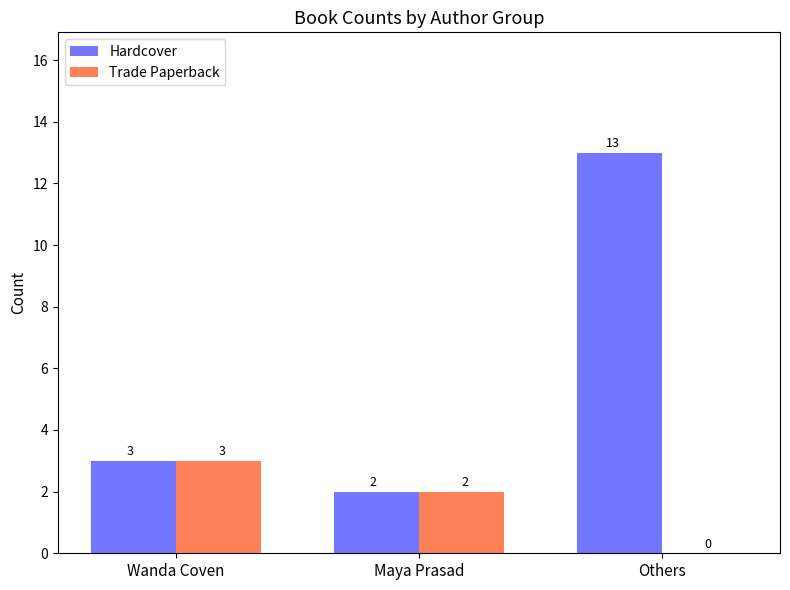

How many groups of bars are there?

3